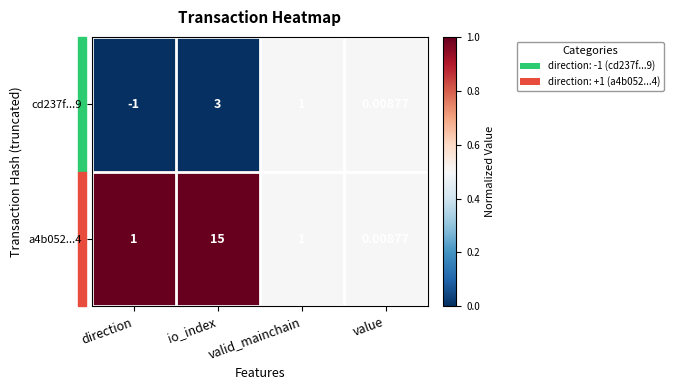

What is the difference between the highest and lowest values at io_index?

12.0